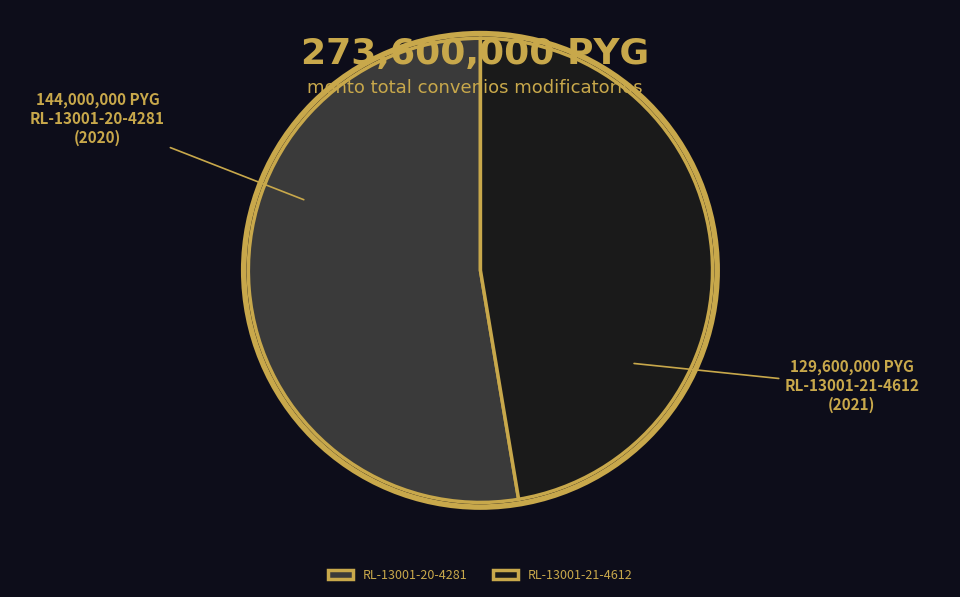

How many slices are in this pie chart?

2